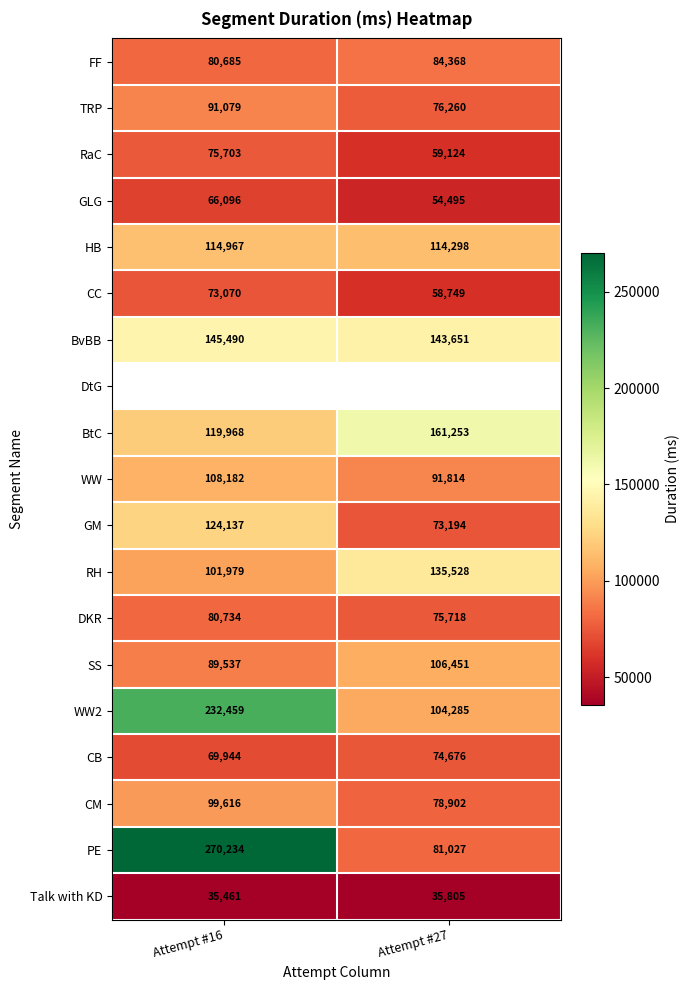

List the labels in order of CB value, smallest first.

Attempt #16, Attempt #27